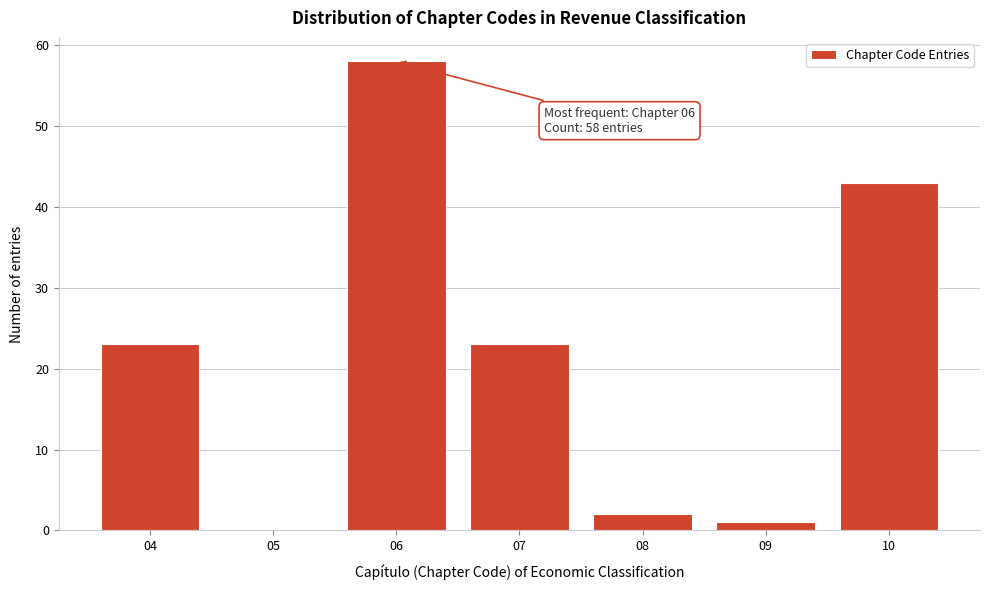

Reading left to right, what are all the values shown in this chart?

04=23	05=0	06=58	07=23	08=2	09=1	10=43